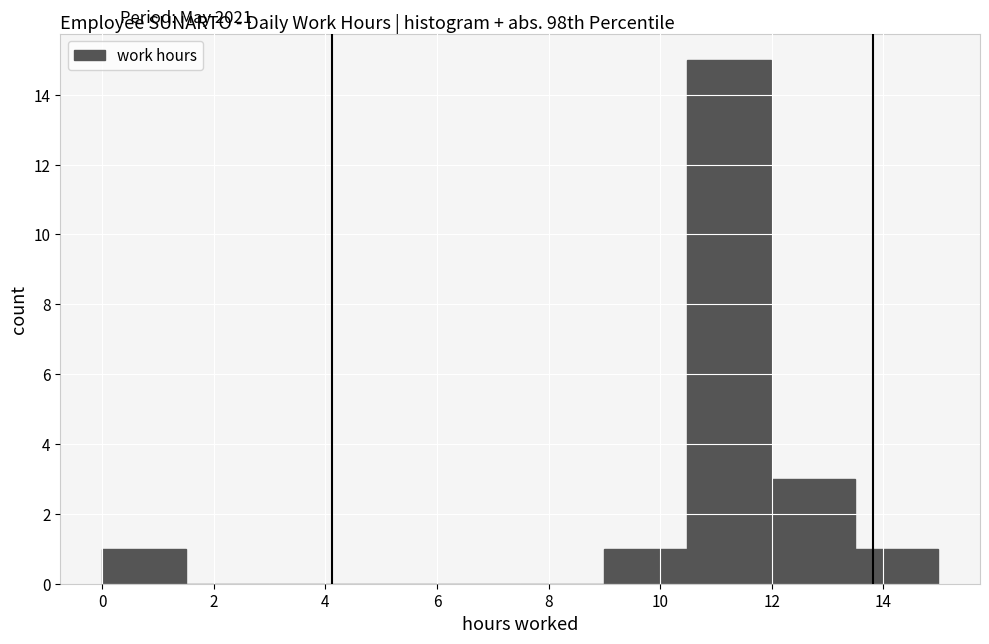

Reading left to right, transcribe this chart: for each bar, give the range it covers on the x-axis and its height. Neither the bar edges nor the heights are printed on the chart, so give them approximately, as read against the axes.

0.0 to 1.4: 1
1.4 to 3.0: 0
3.0 to 4.4: 0
4.4 to 6.0: 0
6.0 to 7.4: 0
7.4 to 9.0: 0
9.0 to 10.4: 1
10.4 to 12.0: 15
12.0 to 13.4: 3
13.4 to 15.0: 1